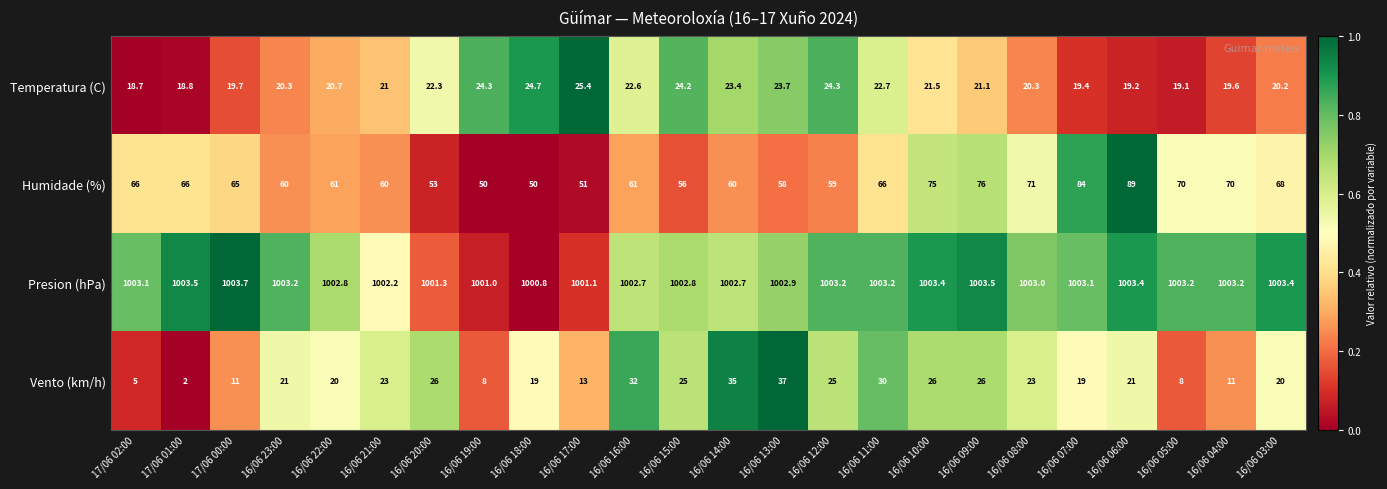

What is the maximum value shown in the chart?

1003.7